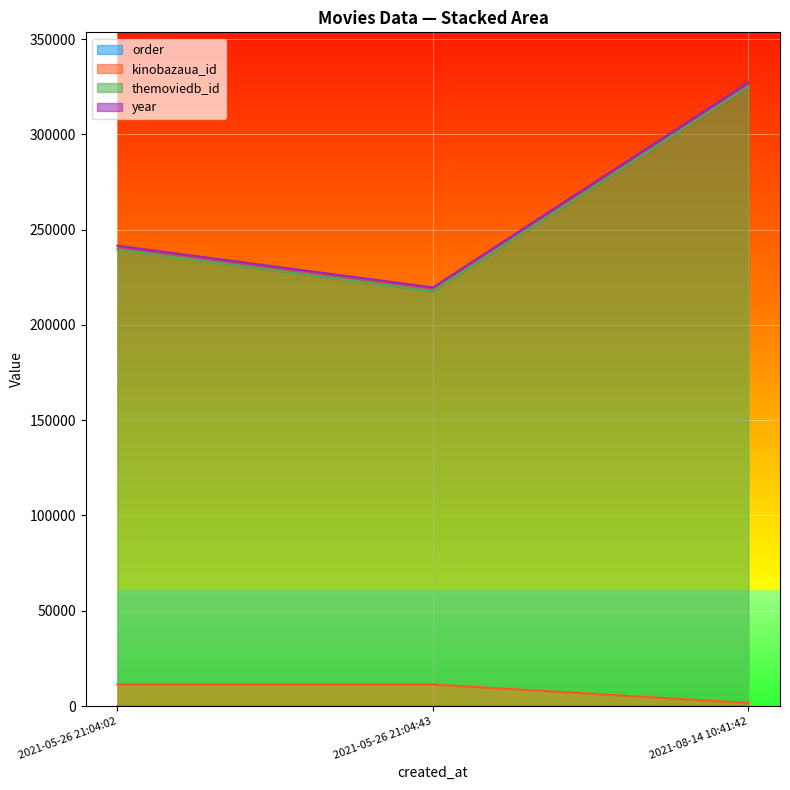

How many order values are between 1 and 3?

3